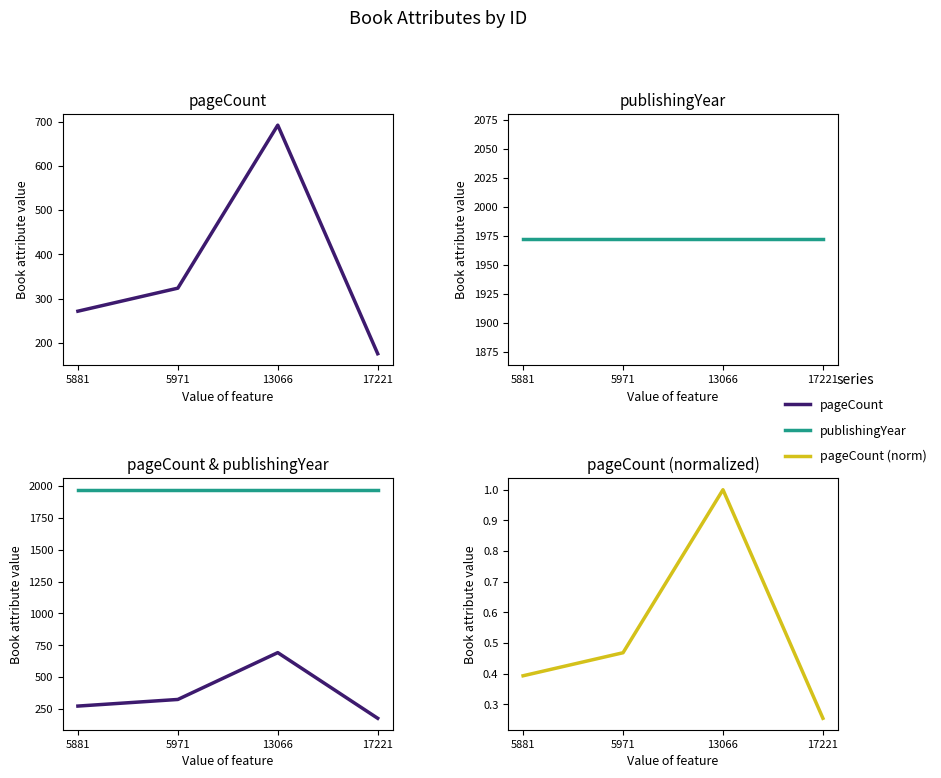

What is the value of the publishingYear point at the 1st from the left?

1972.0